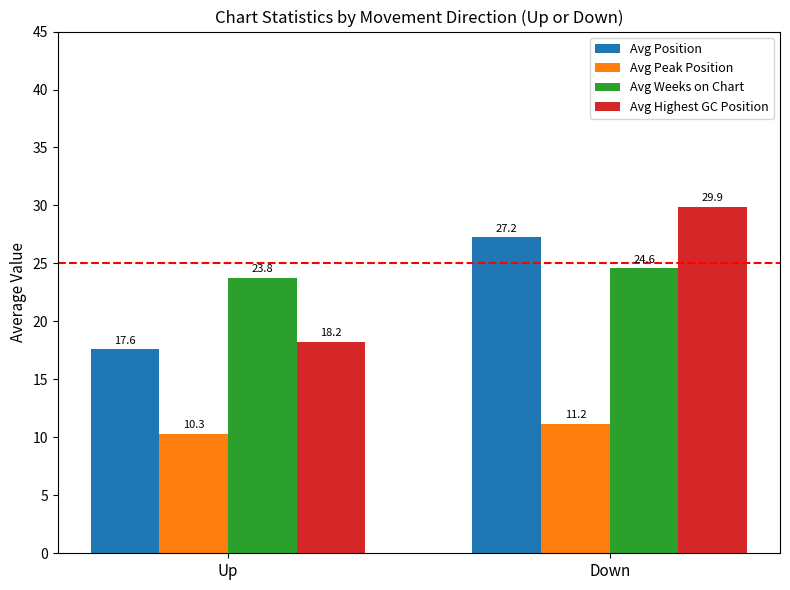

How many data points does each series have?

2